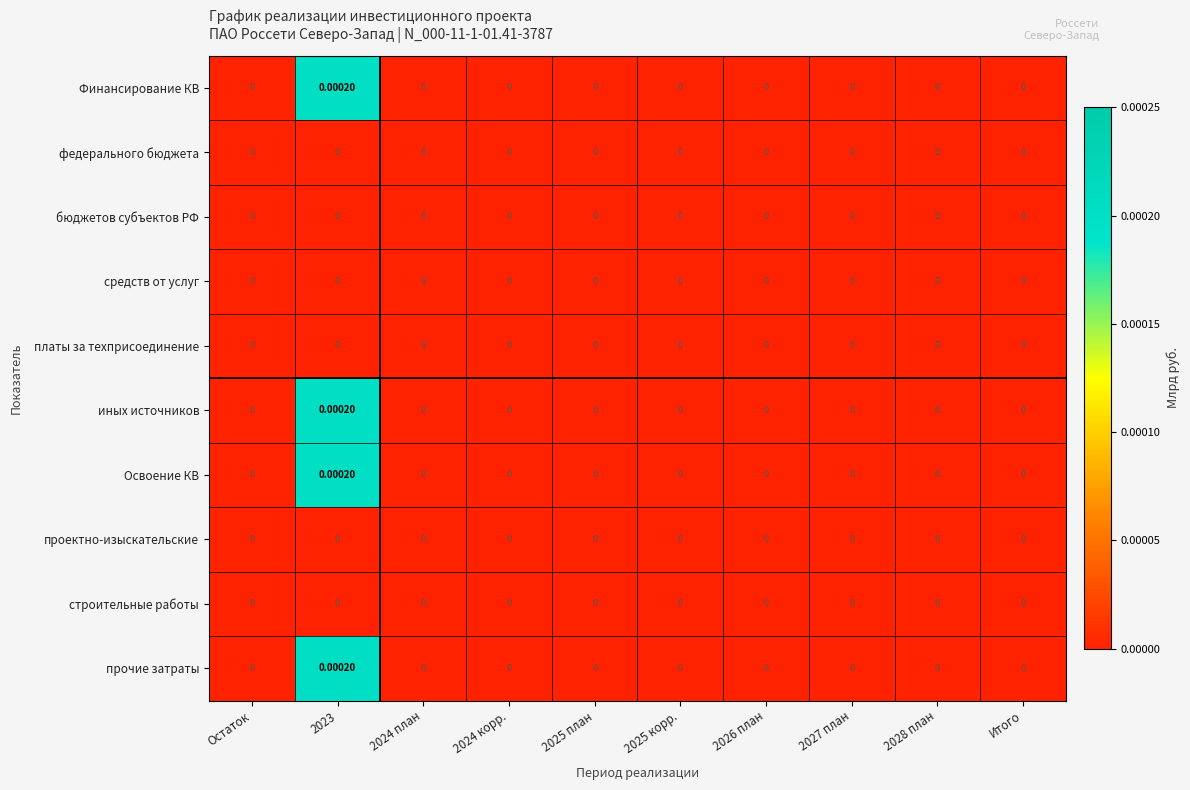

How many distinct data groups are displayed?

10